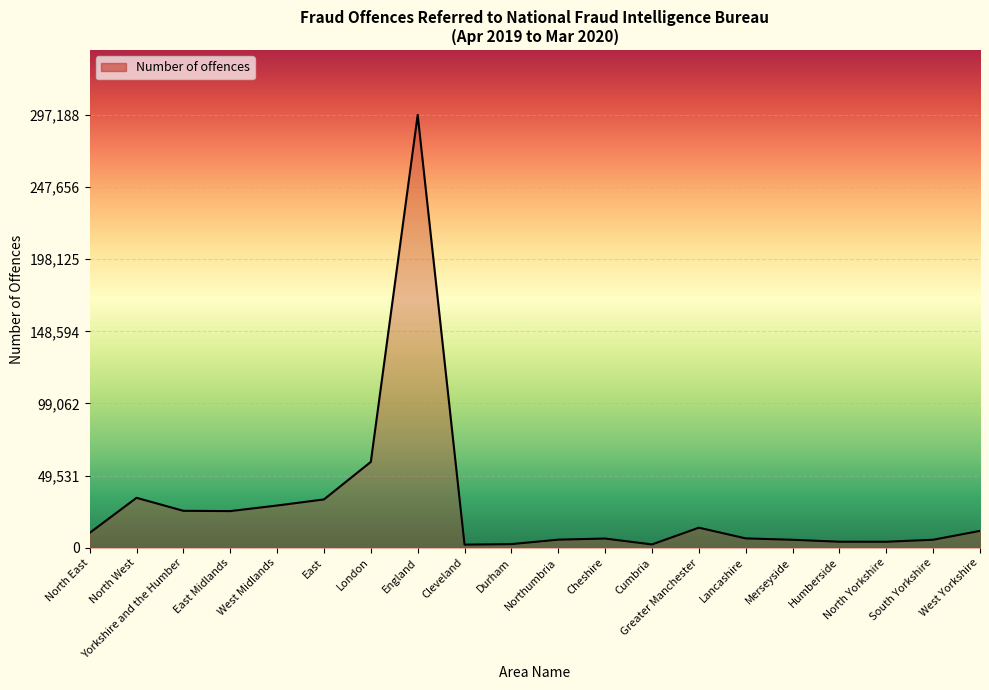

What is the difference between the values at Northumbria and Lancashire?

870